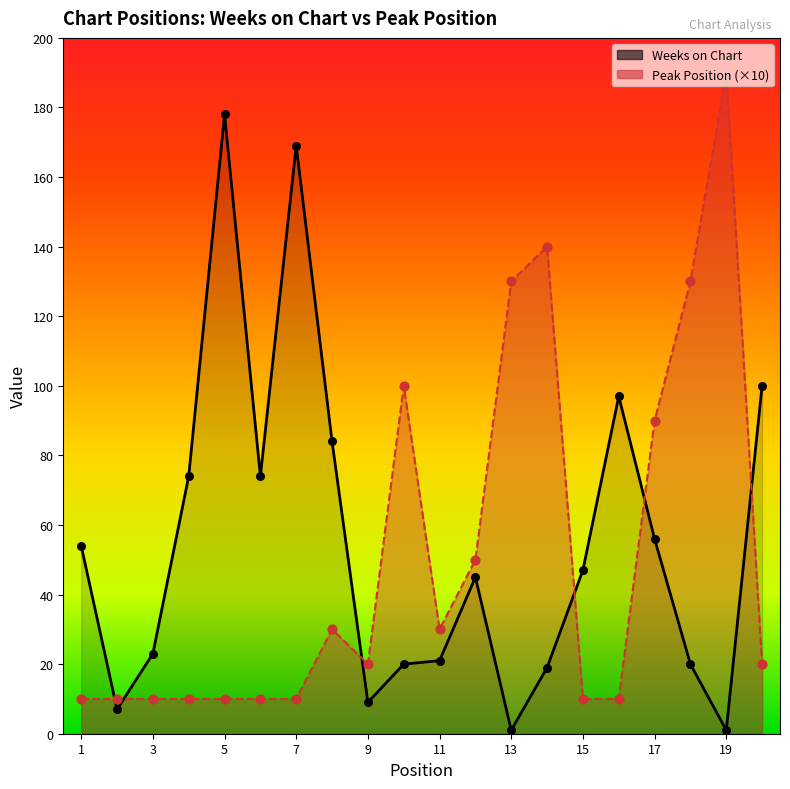

Which series contains the lowest Y value?

Weeks on Chart